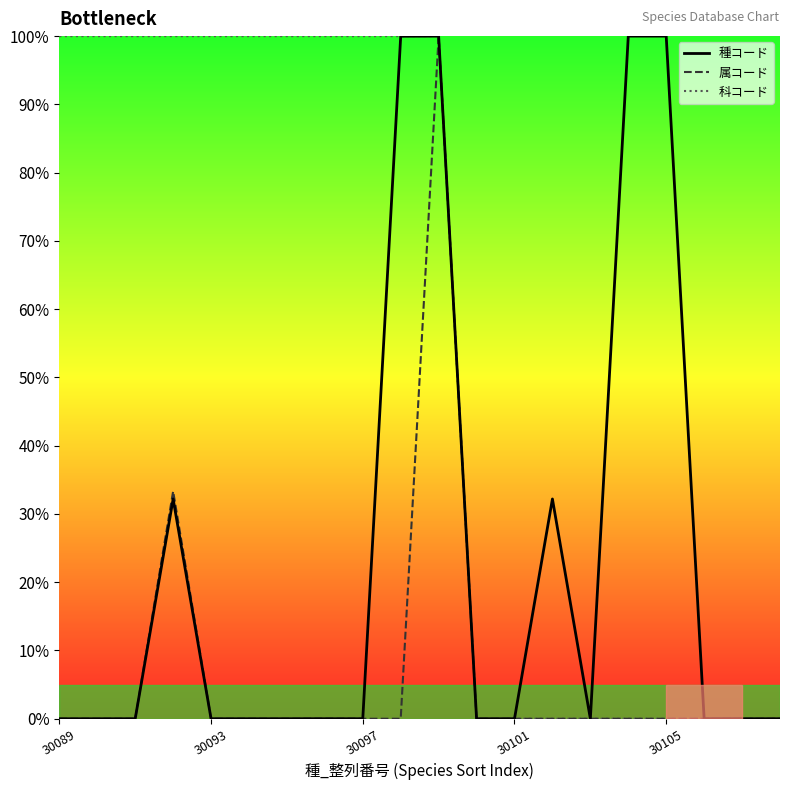

What is the value of the 科コード point at the 9th from the left?

100.0